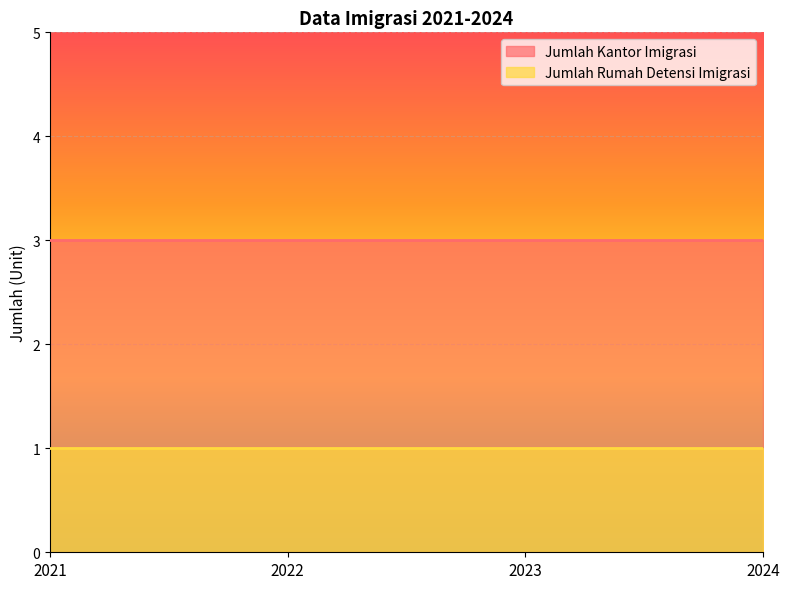

What are all the series names shown in the legend?

Jumlah Kantor Imigrasi, Jumlah Rumah Detensi Imigrasi